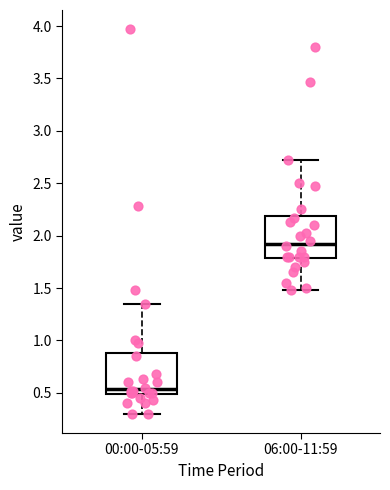

Reading left to right, transcribe this box plot: for each box, give where its median line is, the range the box spans, and where its two whiskers end, as read against the y-axis. The values are not printed on the chart, so give them approximately, as read against the axis.

00:00-05:59: median 0.55, box 0.50 to 0.90, whiskers 0.30 to 1.35
06:00-11:59: median 1.95, box 1.80 to 2.20, whiskers 1.50 to 2.70